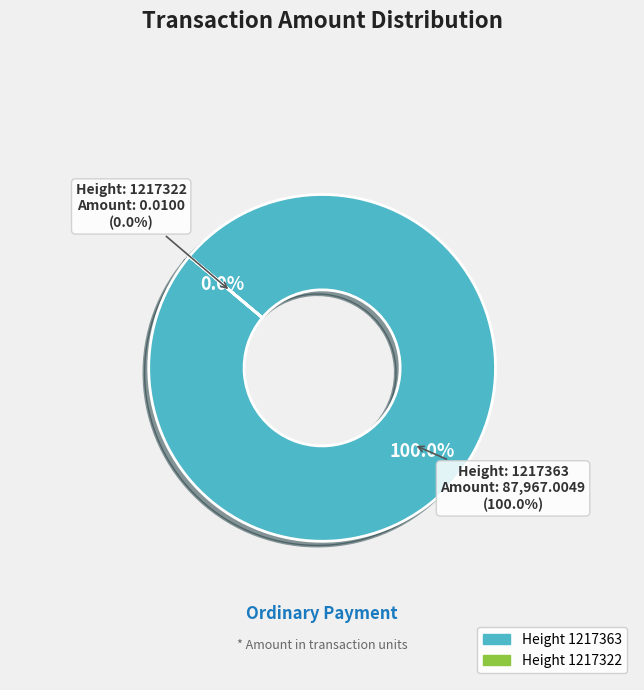

To the nearest percent, what is the average slice percentage?

50%